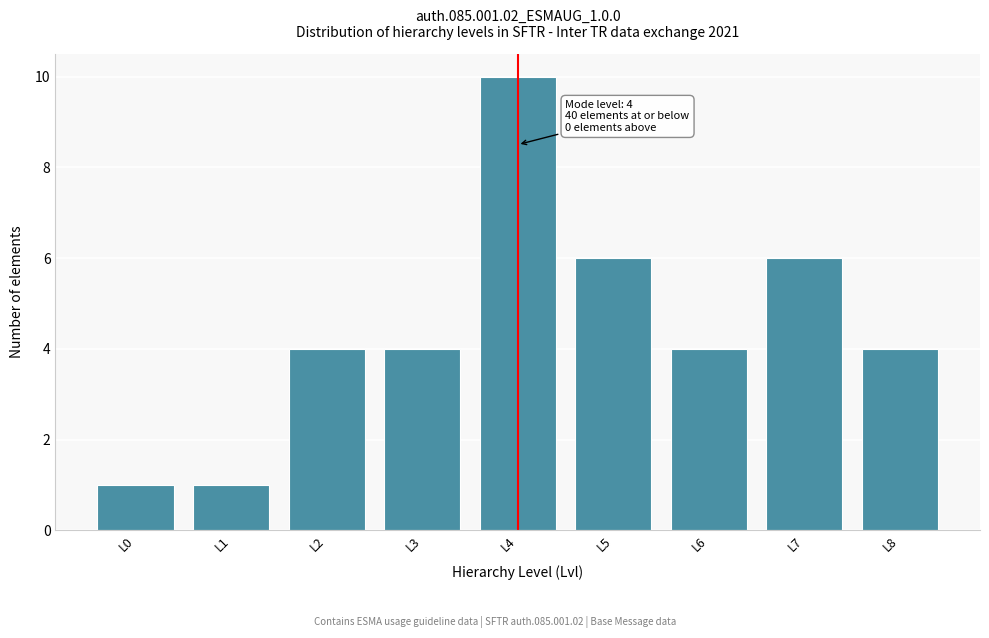

Reading left to right, extract all data points from this chart.

L0=1	L1=1	L2=4	L3=4	L4=10	L5=6	L6=4	L7=6	L8=4